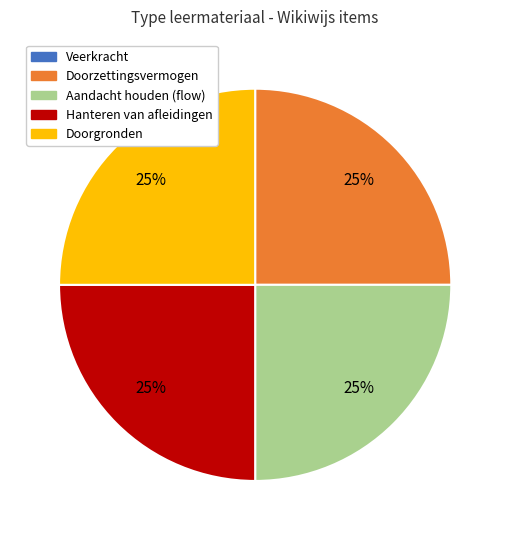

Is it true that Aandacht houden (flow) is 19% of the pie?

False